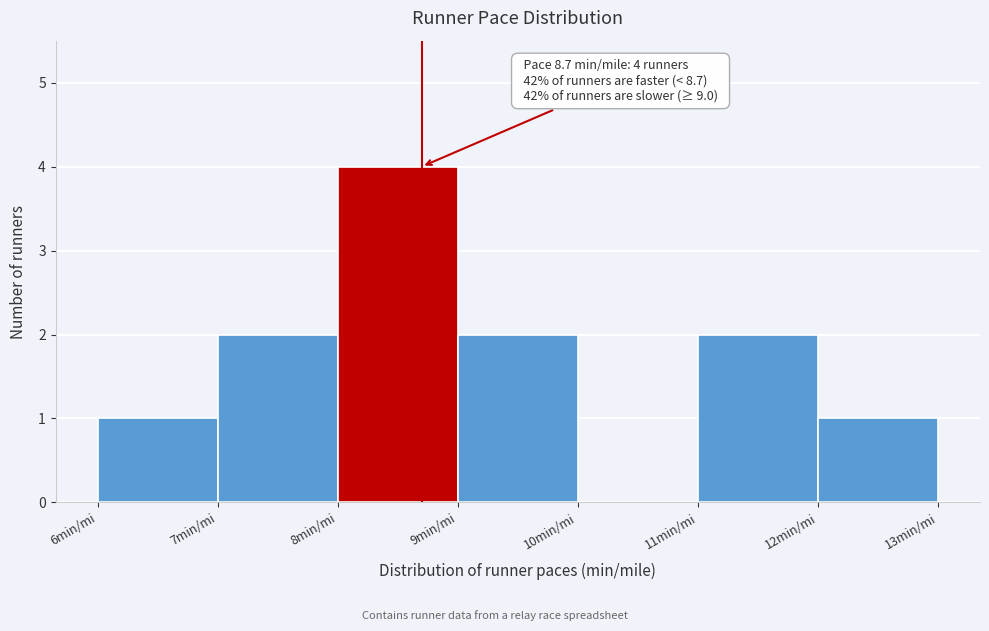

Which range on the x-axis has the tallest bar?

8 to 9